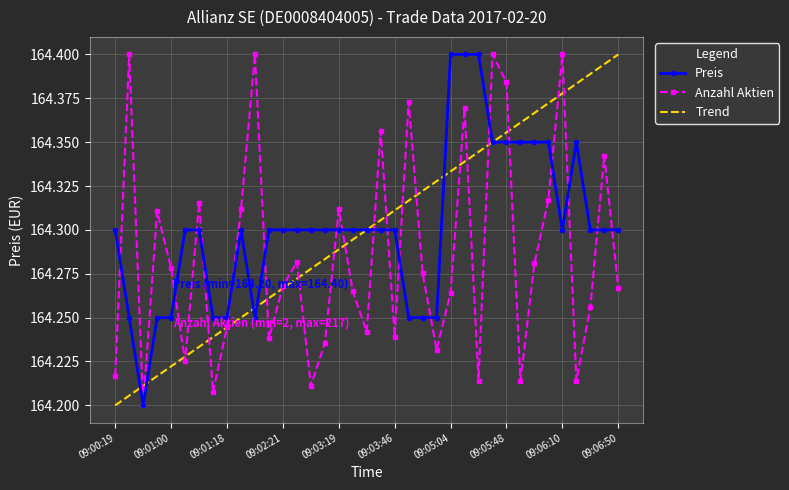

Which label corresponds to the smallest value in the chart?

09:00:50